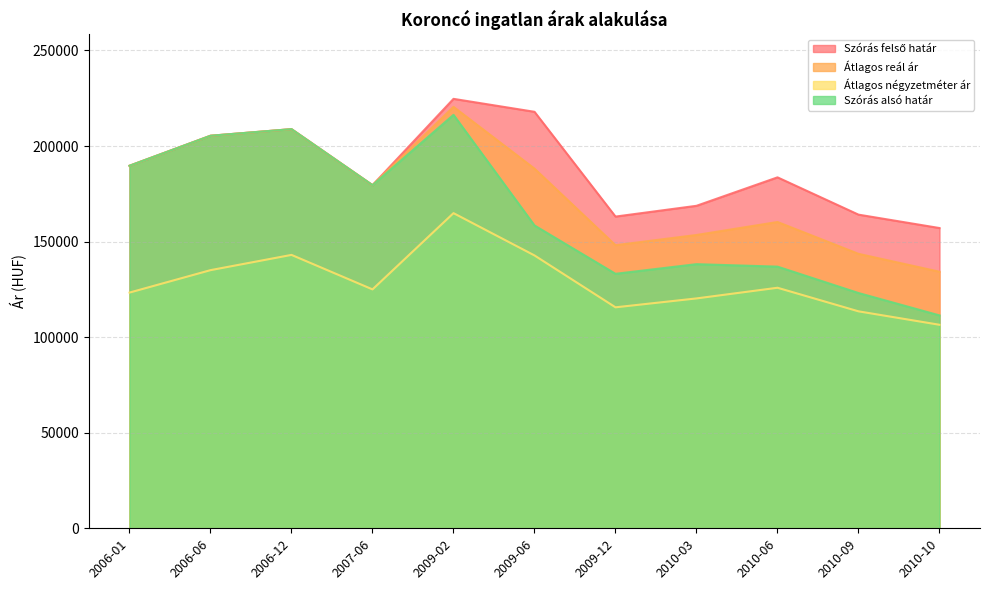

Is it true that Szórás alsó határ equals 175915 at 2010-10?

False